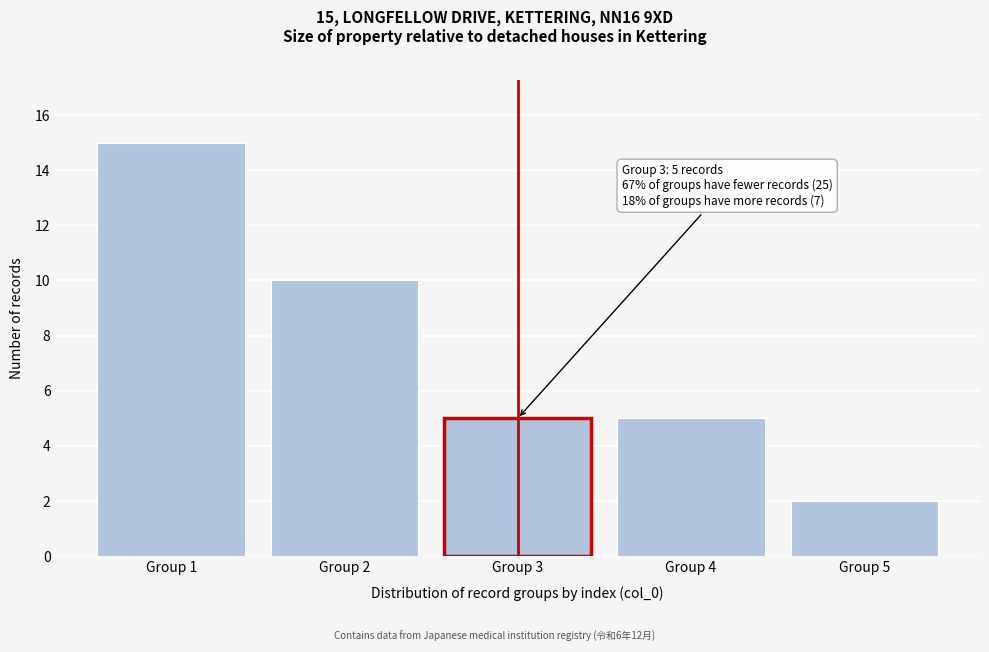

Reading left to right, what are all the values shown in this chart?

15	10	5	5	2